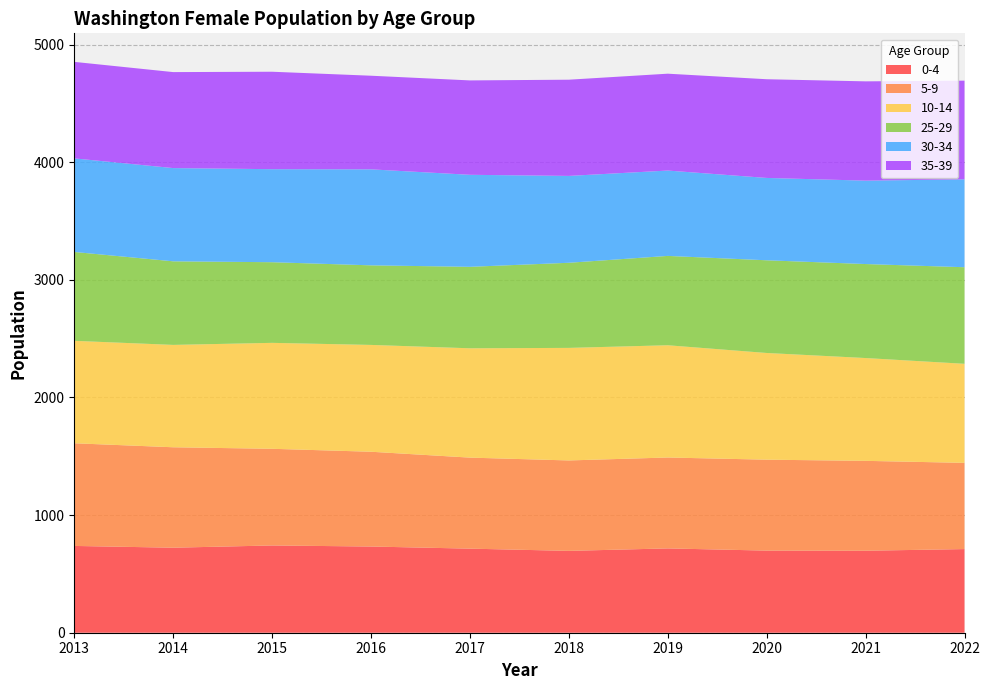

Reading left to right, list all the values displayed in this chart.

0-4: 737.8	722.8	741.8	732.8	714.8	695.8	716.8	698.0	697.0	711.0
5-9: 872.8	853.8	821.8	805.8	773.8	768.8	772.8	773.0	764.0	733.0
10-14: 870.8	870.2	900.6	908.0	929.4	956.8	954.2	907.0	874.0	842.0
25-29: 755.5	710.5	685.5	676.5	692.5	723.5	759.5	788.0	799.0	821.0
30-34: 795.4	792.6	790.8	816.0	782.2	738.4	725.6	700.0	709.0	747.0
35-39: 820.4	815.9	828.4	795.9	802.4	817.9	823.4	839.0	844.0	839.0